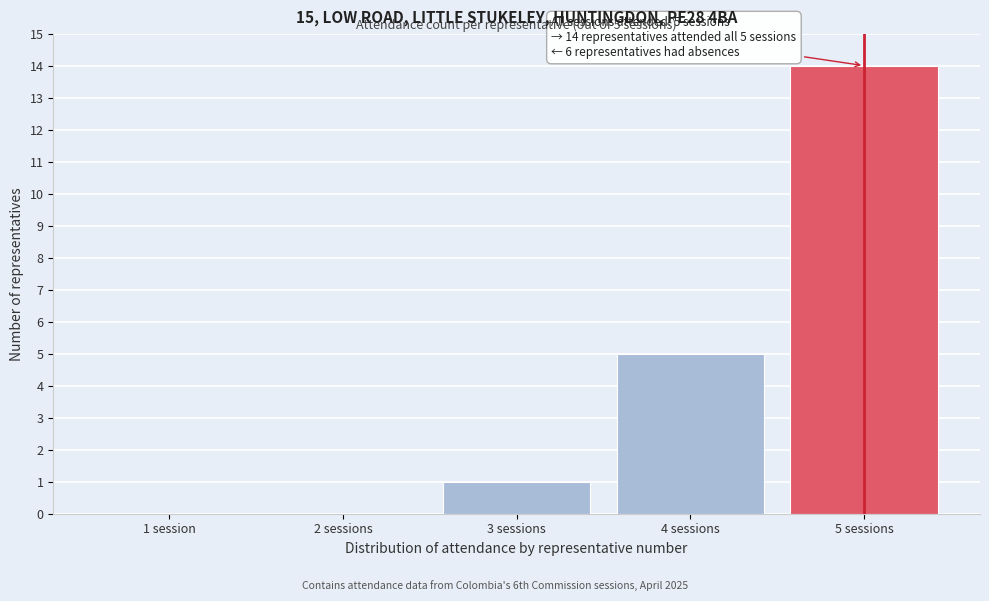

Reading left to right, list all the values displayed in this chart.

1 session=0	2 sessions=0	3 sessions=1	4 sessions=5	5 sessions=14